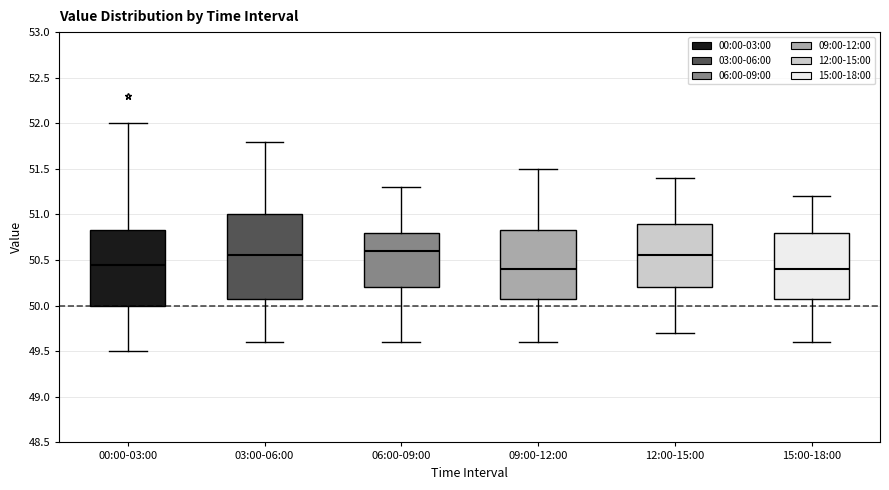

Where does the median line of the box for 09:00-12:00 sit on the y-axis? The values are not printed on the chart, so give them approximately, as read against the axis.

50.40